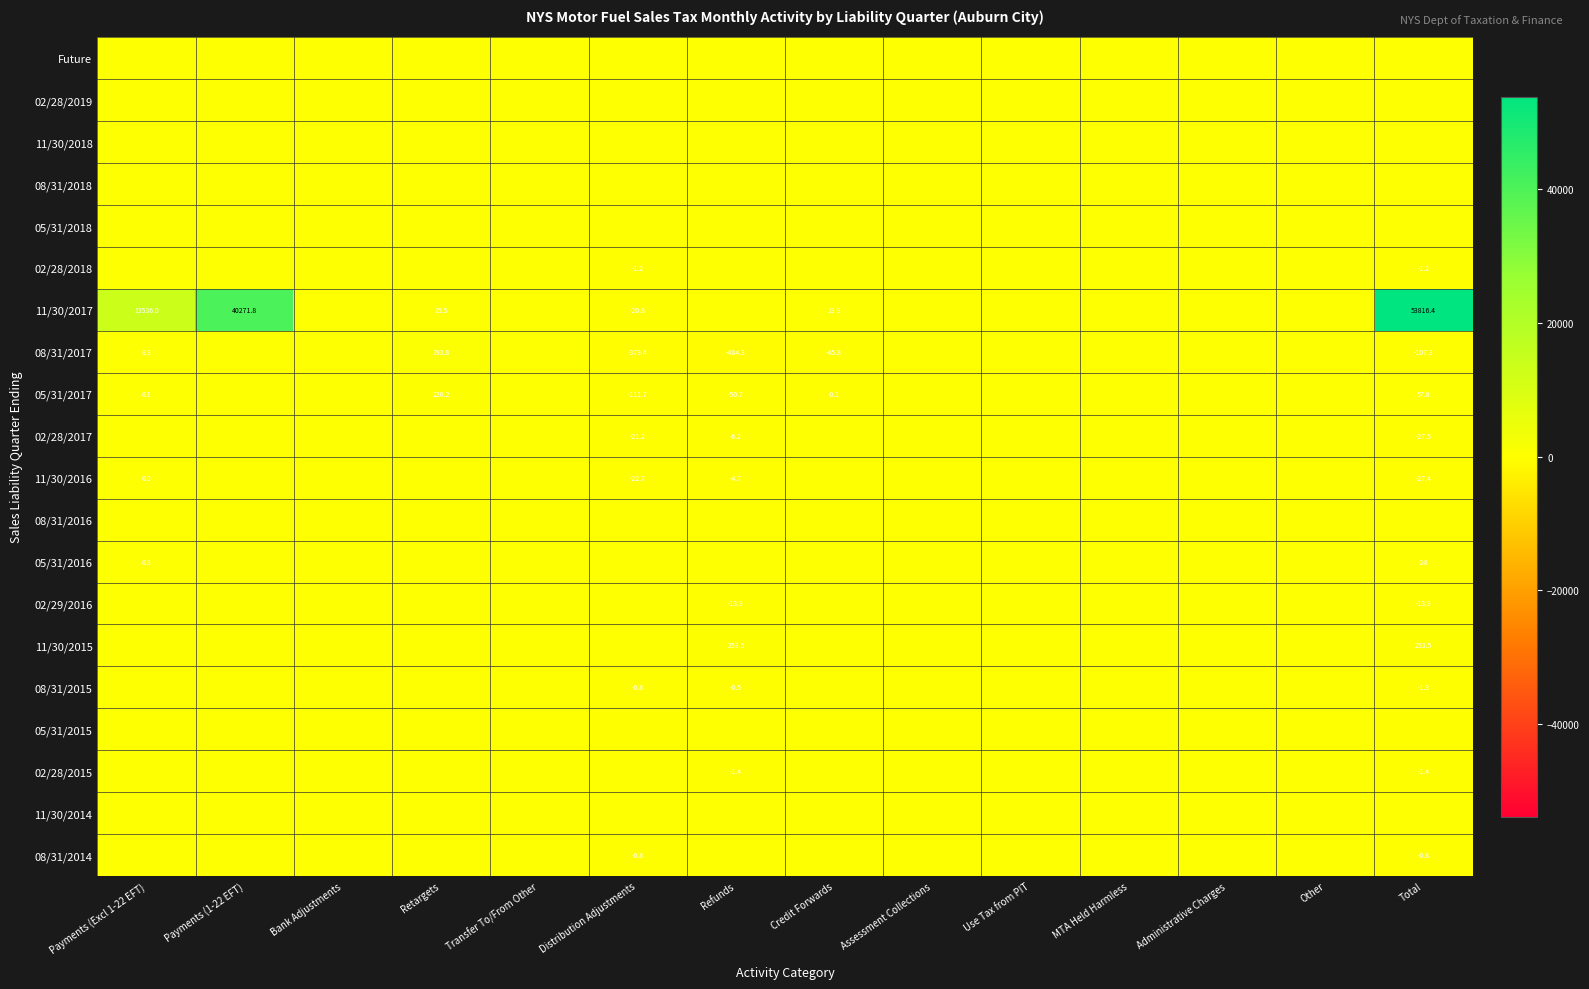

Which series changed the most between Credit Forwards and Assessment Collections?

08/31/2017